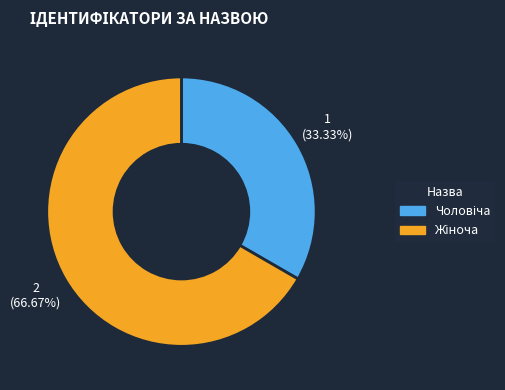

What is the largest slice in the pie chart?

2 (66.67%)